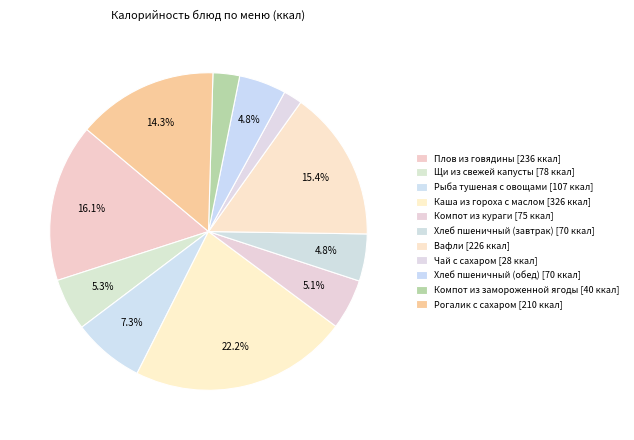

To the nearest percent, what is the difference between the Рыба тушеная с овощами and Хлеб пшеничный (обед) slice percentages?

2%